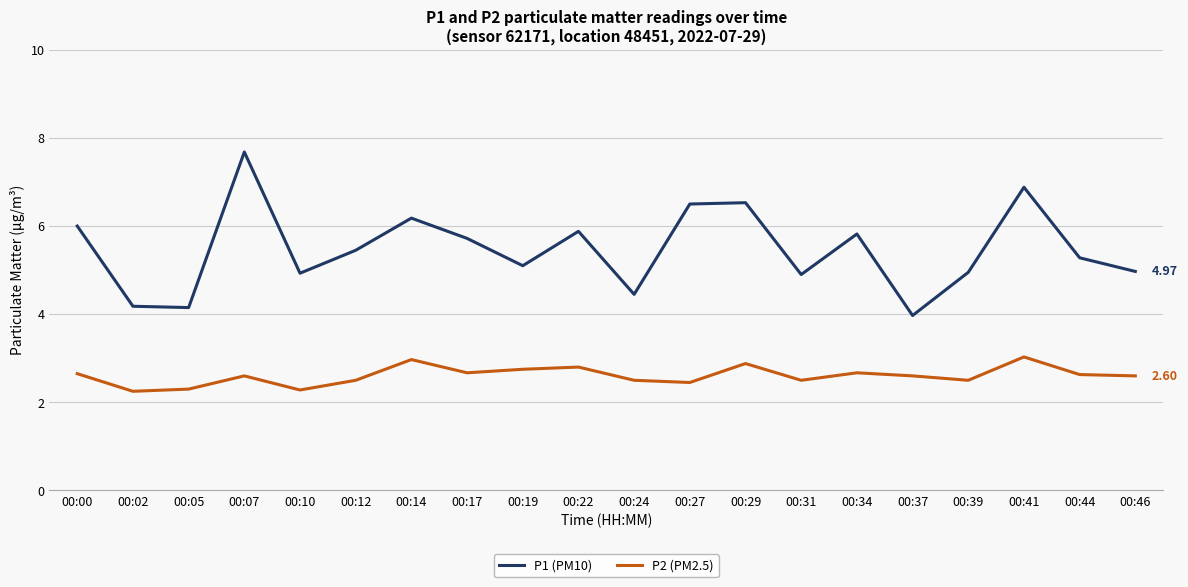

What is the total value across all series at 00:02?

6.4